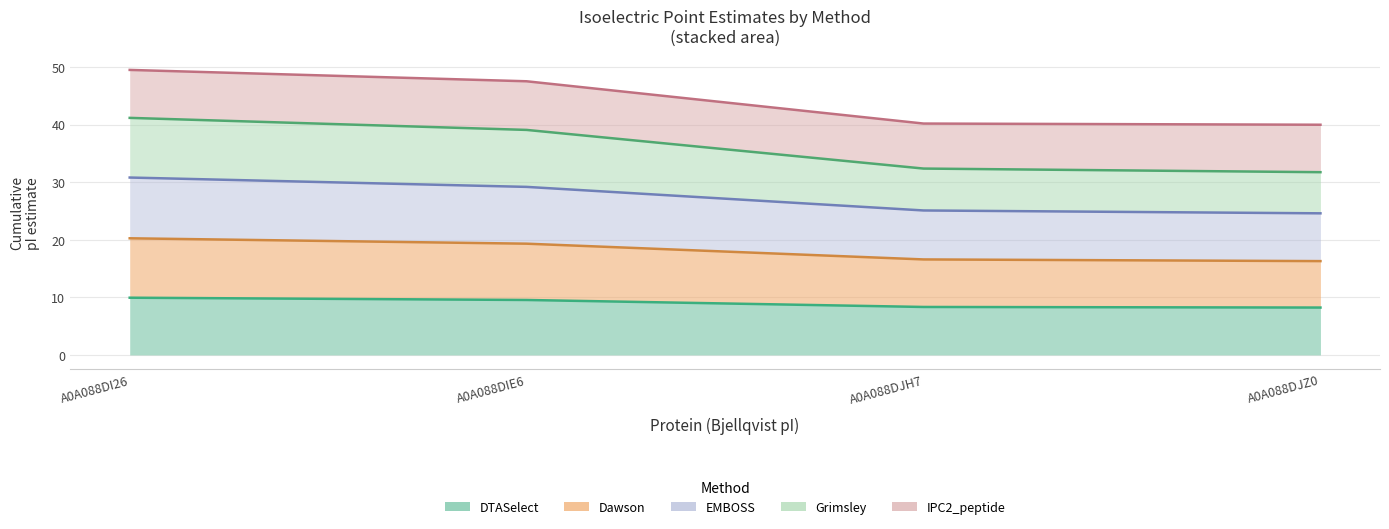

What position from the right is A0A088DJZ0?

1